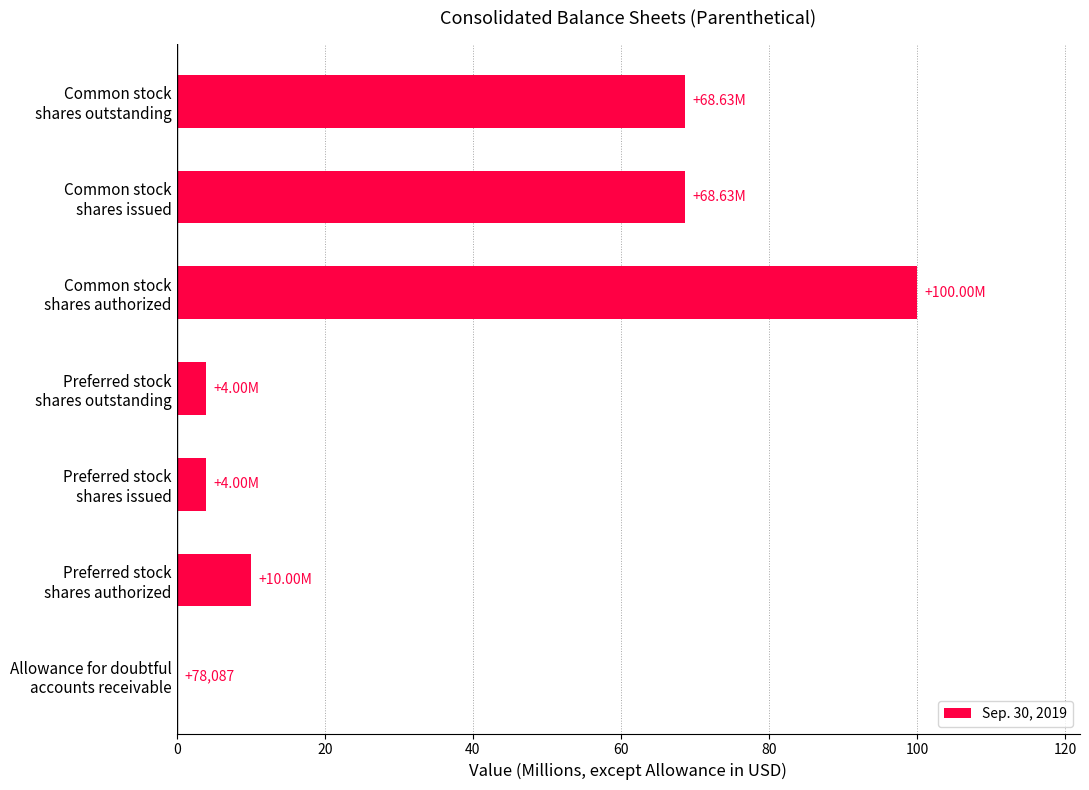

What is the sum of all values?

255.3